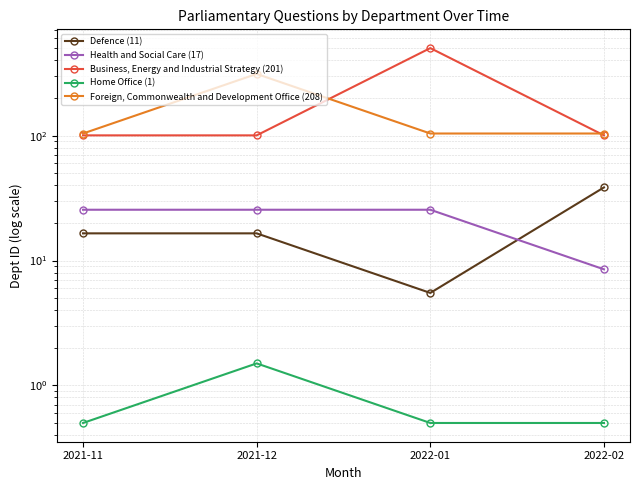

What are all the series names shown in the legend?

Defence (11), Health and Social Care (17), Business, Energy and Industrial Strategy (201), Home Office (1), Foreign, Commonwealth and Development Office (208)